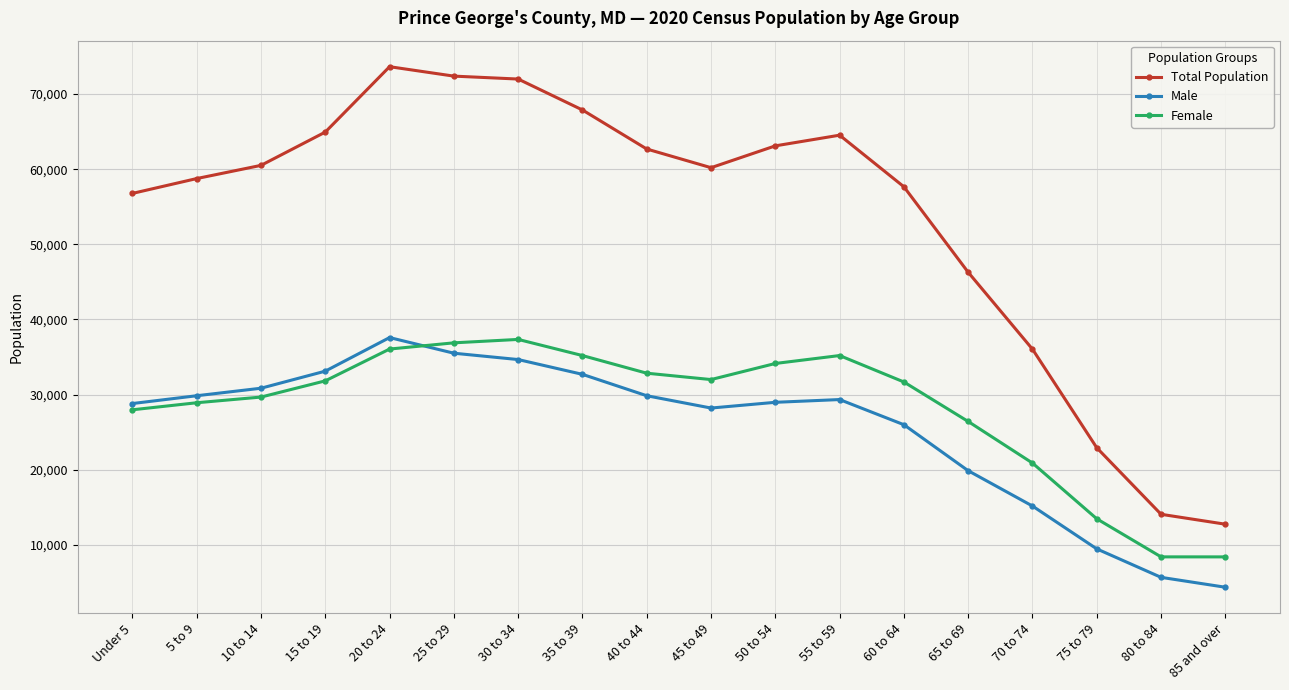

The Male series shows 48635 at 5 to 9. True or false?

False